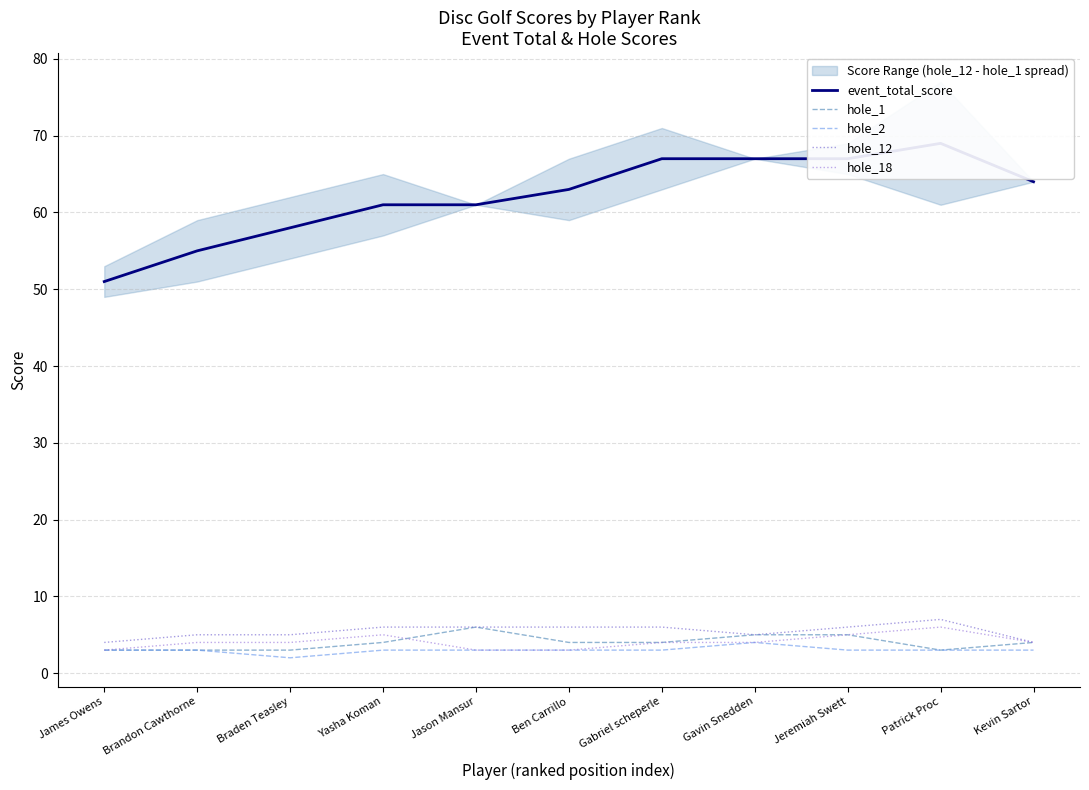

How many data points in hole_2 are less than 3?

1